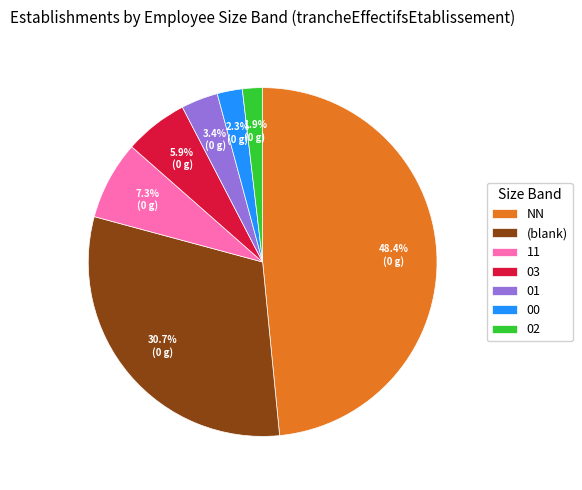

What is the ratio of the value at 02 to the value at 03?

0.3